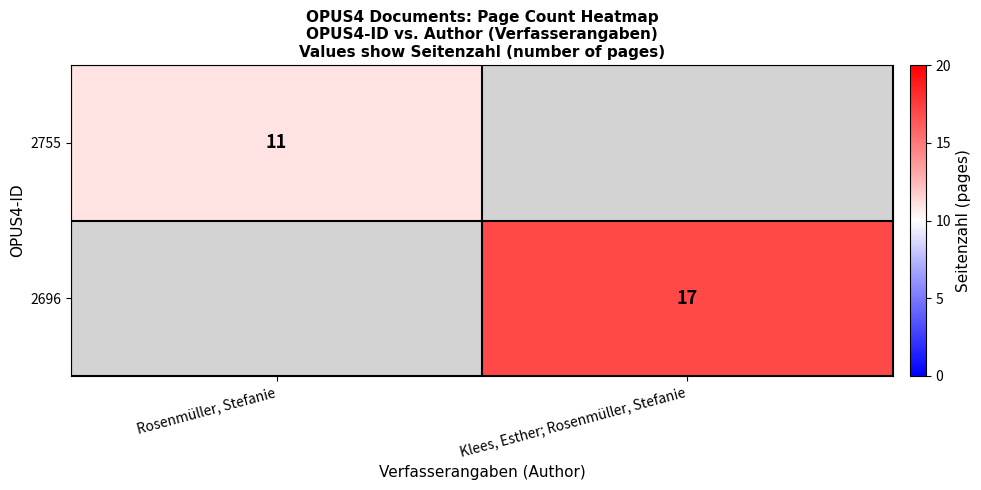

Is it true that 2755 equals 16 at Rosenmüller, Stefanie?

False